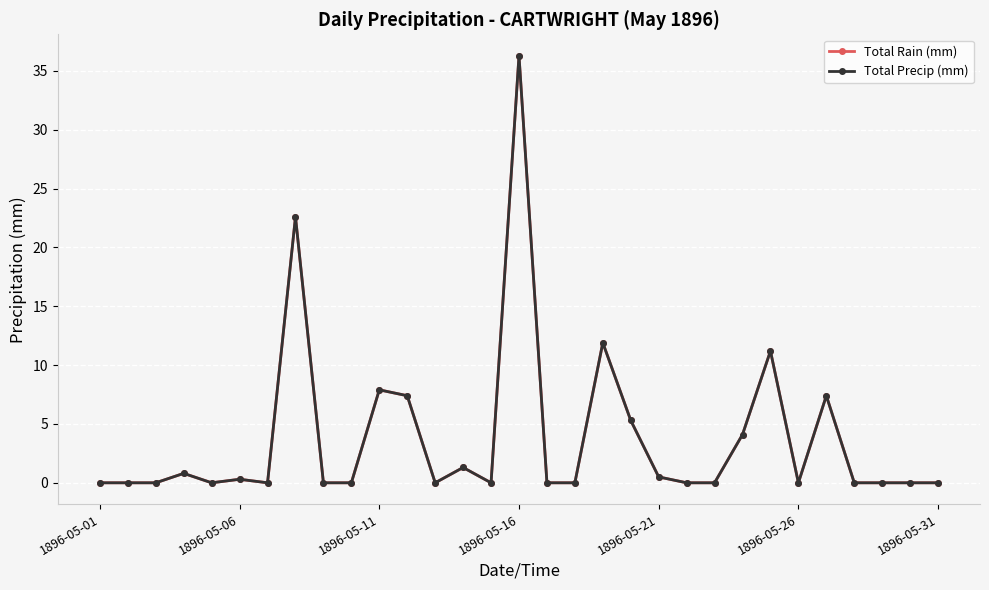

What is the average value of the Total Rain (mm) series?

3.8